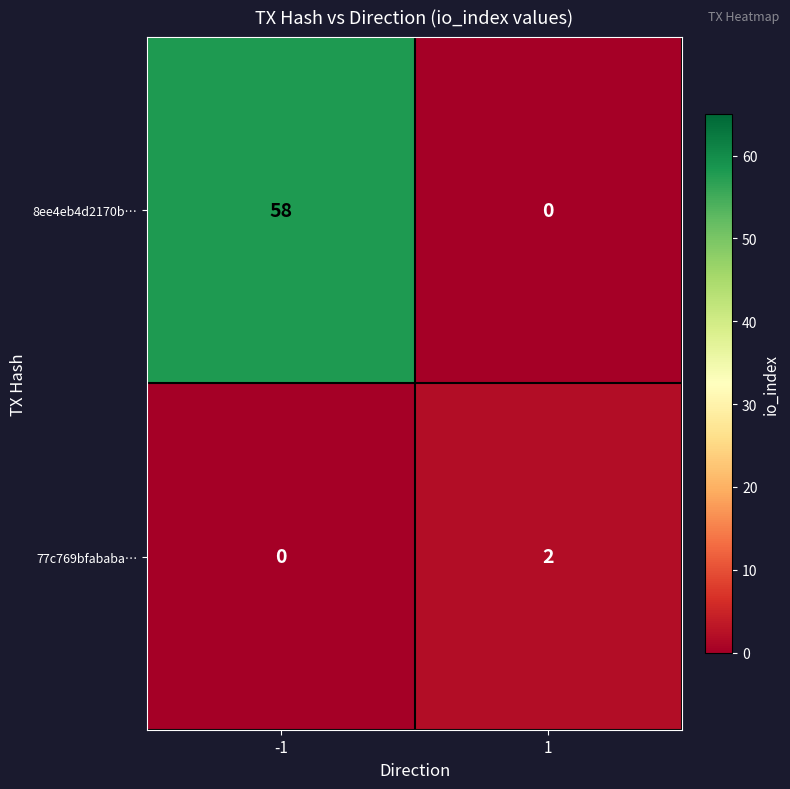

Which label corresponds to the largest value in the chart?

-1